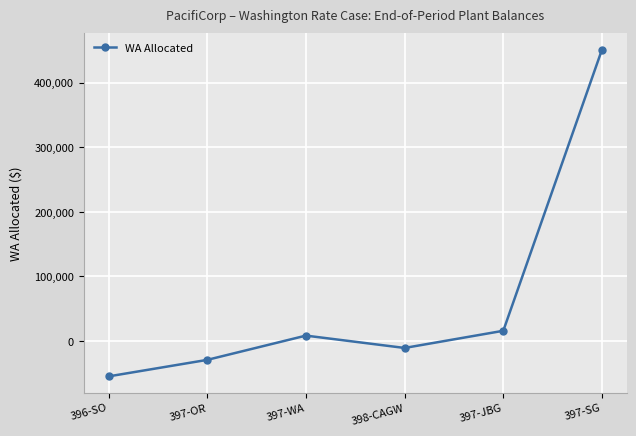

Read the value at 396-SO.

-54837.0